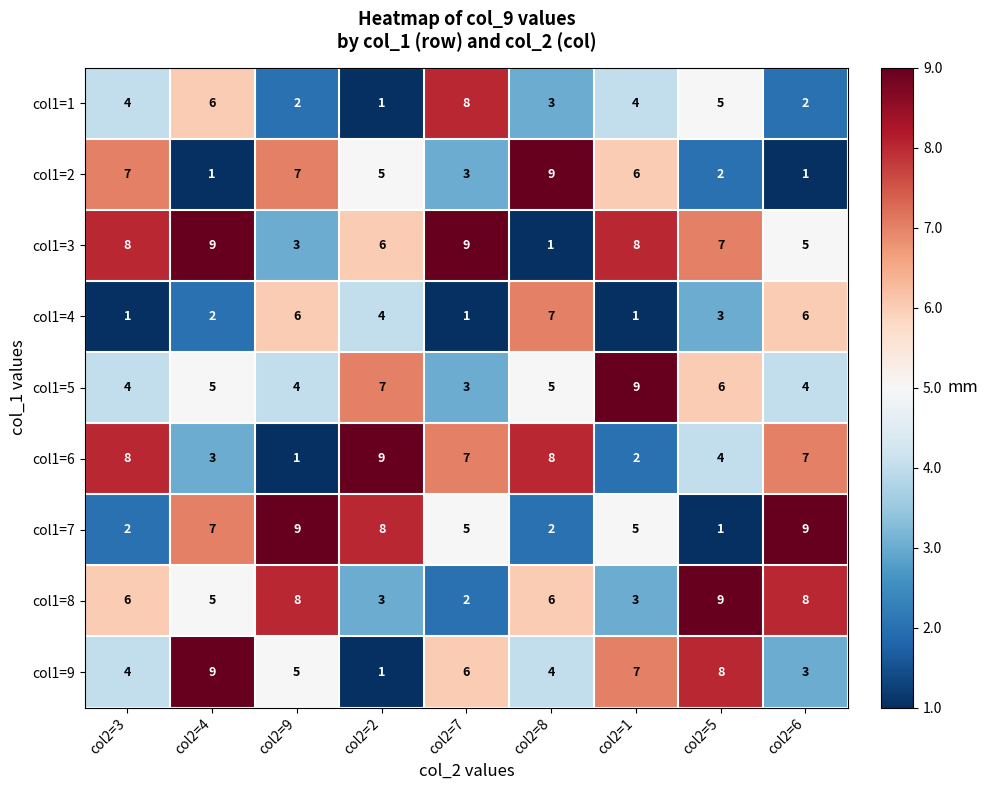

What is the sum of the col1=8 values at col2=6 and col2=8?

14